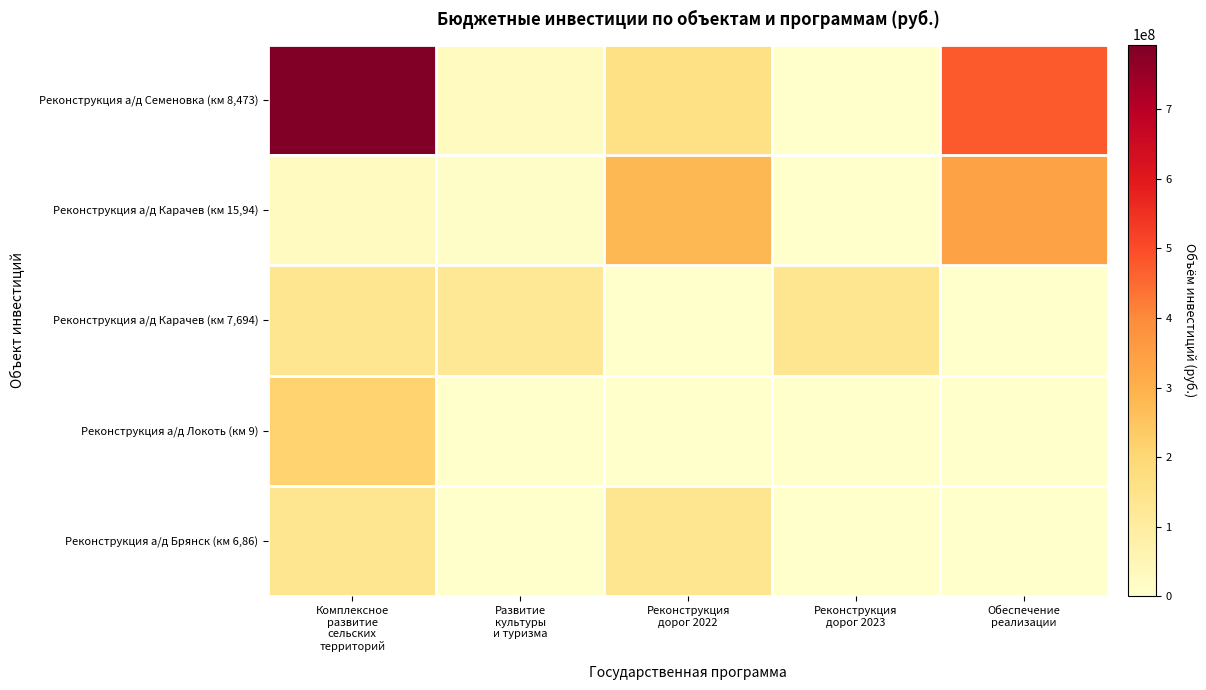

Rank the series by their maximum value, from highest to lowest.

Реконструкция а/д Семеновка (км 8,473), Реконструкция а/д Карачев (км 15,94), Реконструкция а/д Локоть (км 9), Реконструкция а/д Карачев (км 7,694), Реконструкция а/д Брянск (км 6,86)